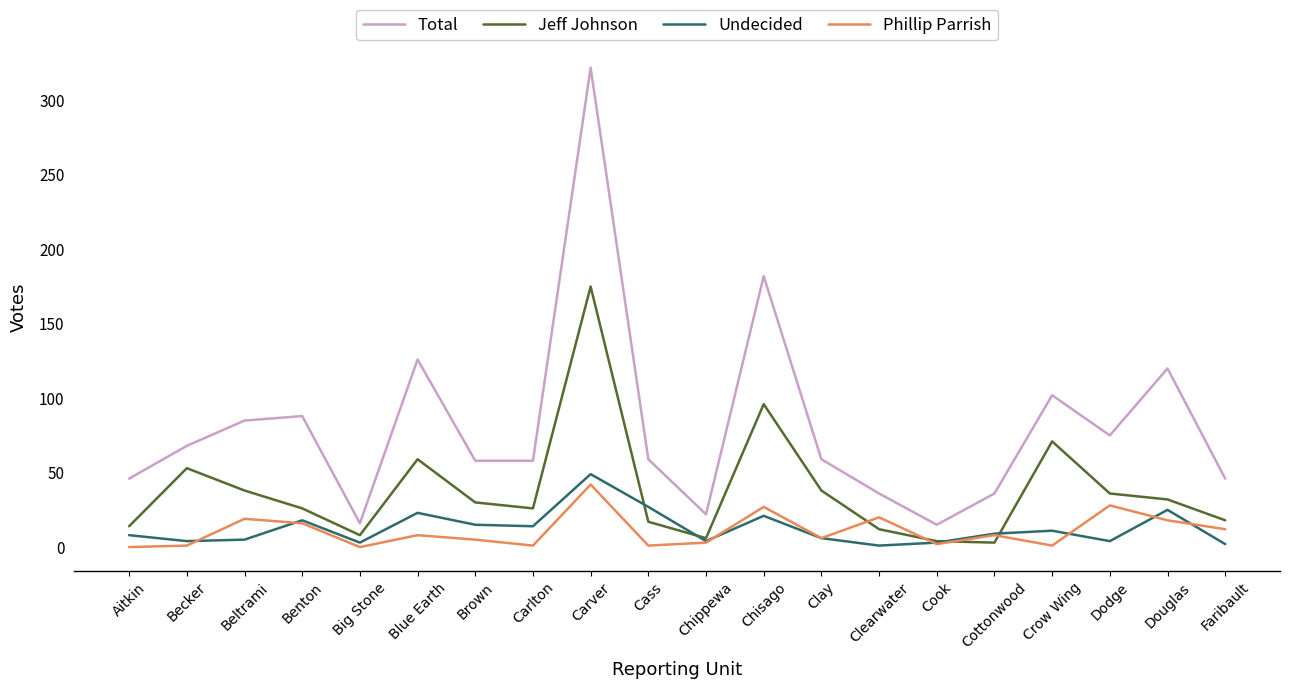

True or false: Jeff Johnson has a value of 18 at Faribault.

True